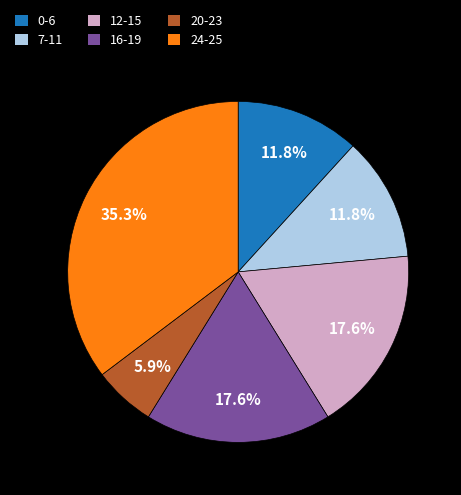

Between 24-25 and 7-11, which is larger?

24-25